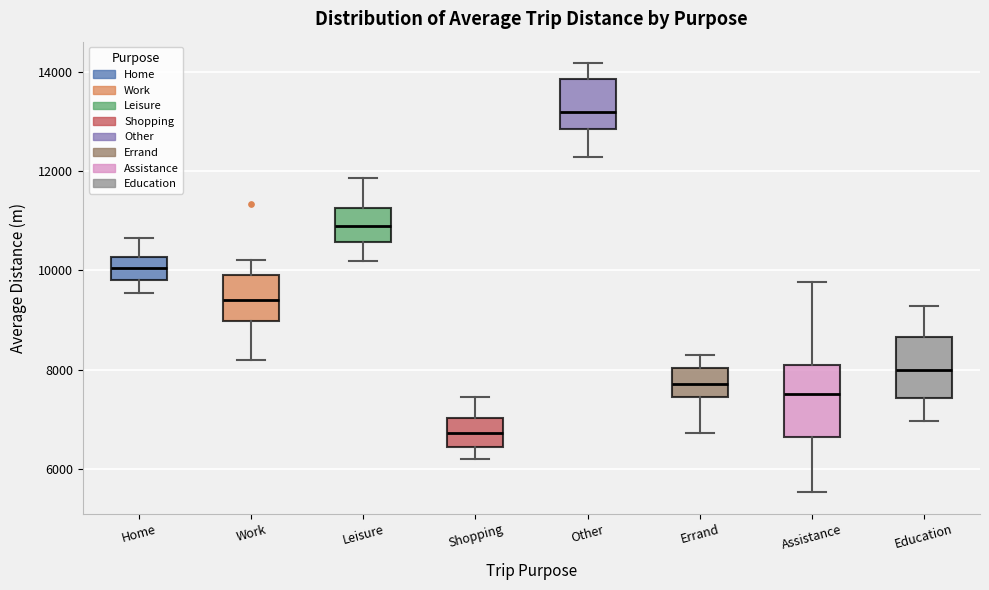

Reading left to right, transcribe this box plot: for each box, give where its median line is, the range the box spans, and where its two whiskers end, as read against the y-axis. The values are not printed on the chart, so give them approximately, as read against the axis.

Home: median 10000, box 9800 to 10200, whiskers 9600 to 10600
Work: median 9400, box 9000 to 10000, whiskers 8200 to 10200
Leisure: median 11000, box 10600 to 11200, whiskers 10200 to 11800
Shopping: median 6800, box 6400 to 7000, whiskers 6200 to 7400
Other: median 13200, box 12800 to 13800, whiskers 12200 to 14200
Errand: median 7800, box 7400 to 8000, whiskers 6800 to 8400
Assistance: median 7600, box 6600 to 8200, whiskers 5600 to 9800
Education: median 8000, box 7400 to 8600, whiskers 7000 to 9200